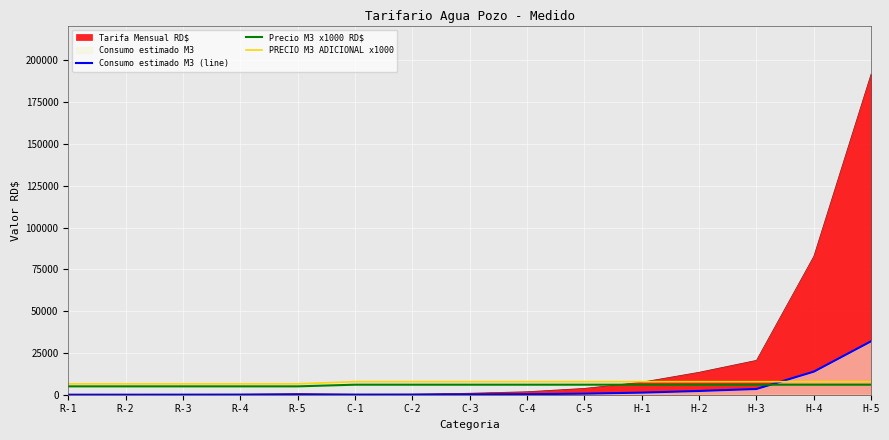

At which category does the chart reach its minimum across all series?

R-1